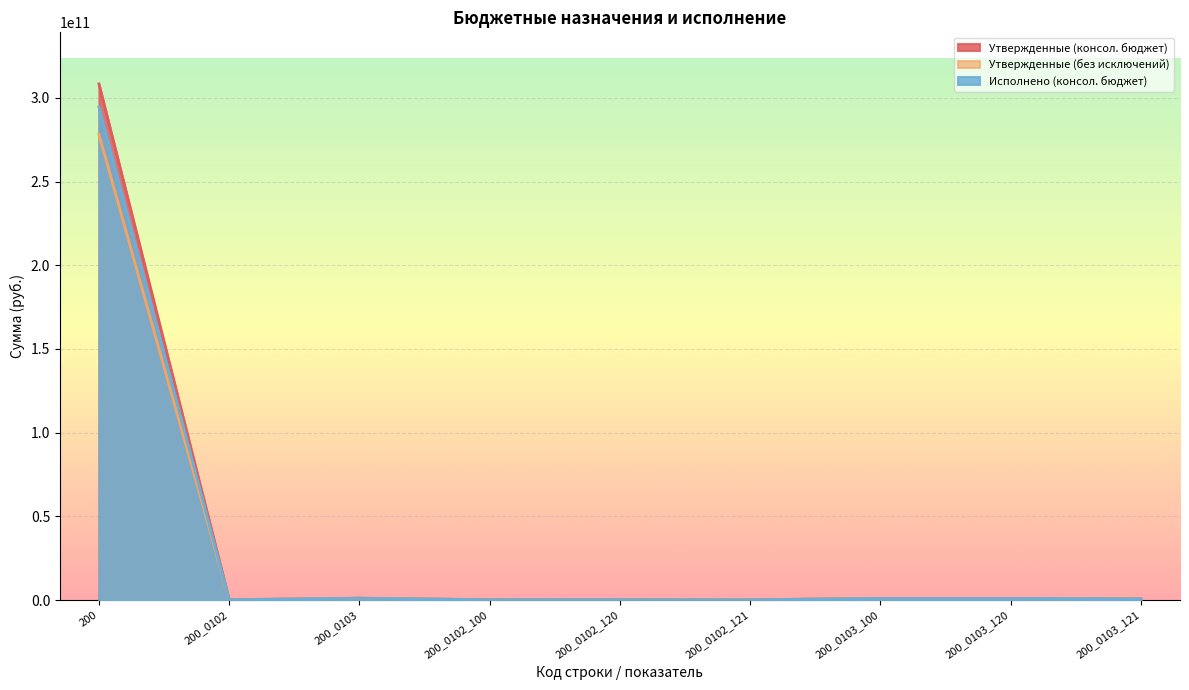

Where does the Исполнено (консол. бюджет) series first go above 665424152?

200